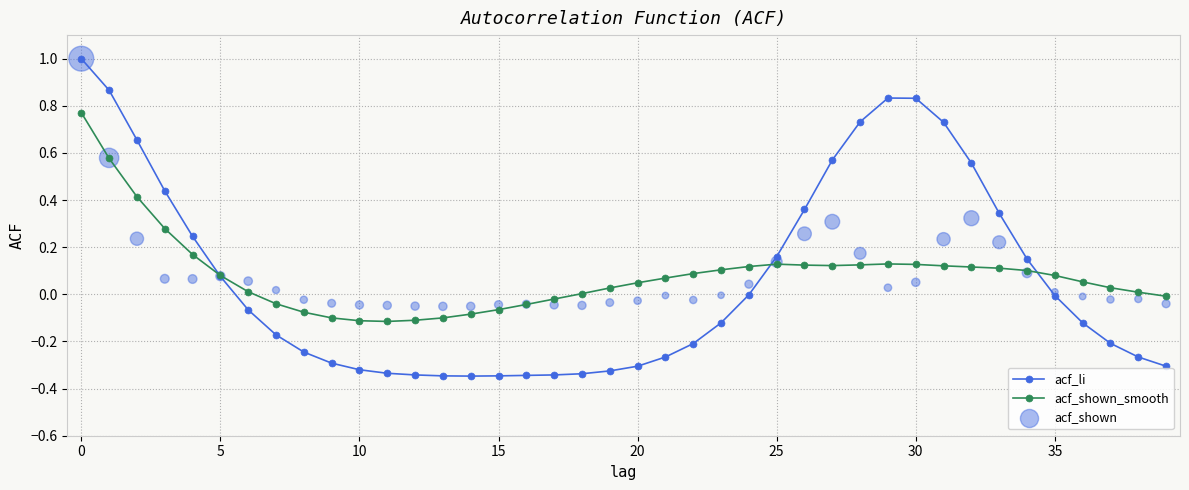

True or false: acf_shown_smooth has a value of 0.1 at 20.

False